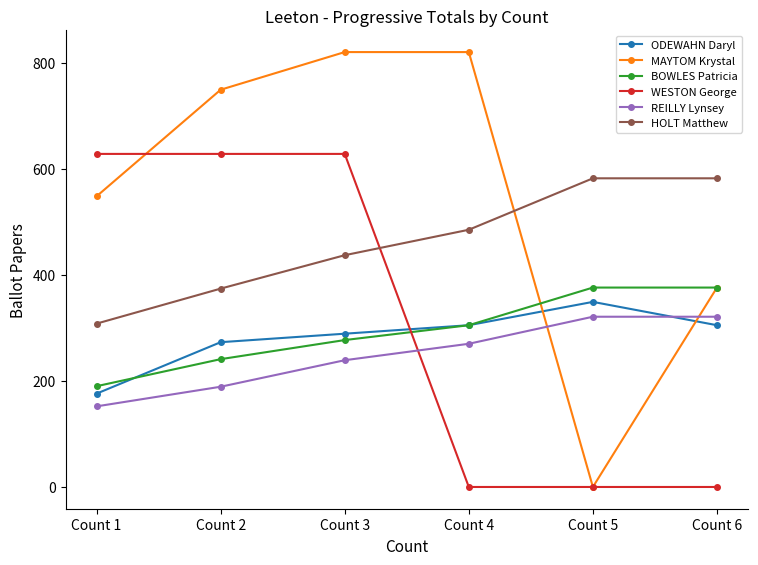

Is it true that ODEWAHN Daryl equals 176 at Count 1?

True